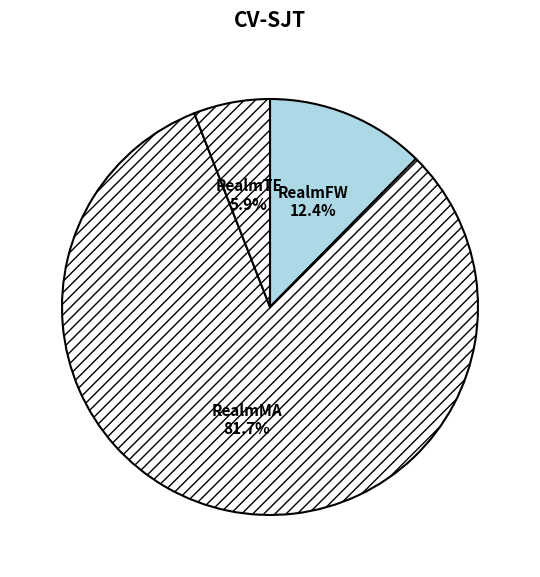

Does RealmFW account for over 50% of the chart?

No